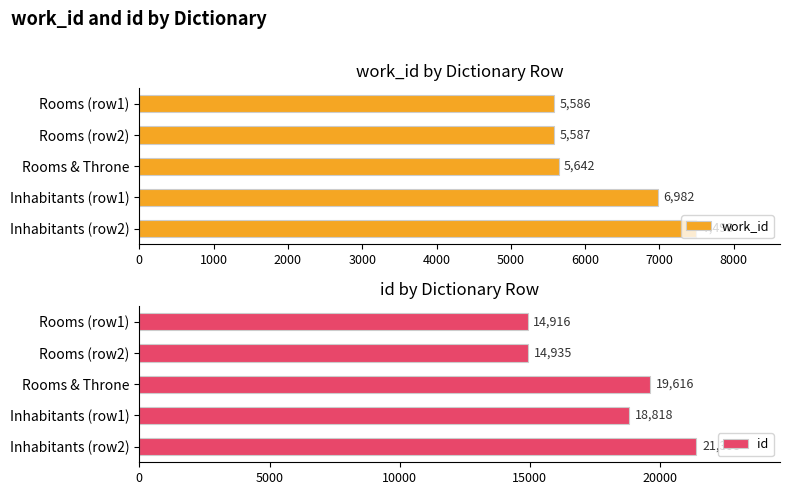

At which label is work_id closest to 6542?

Inhabitants (row1)